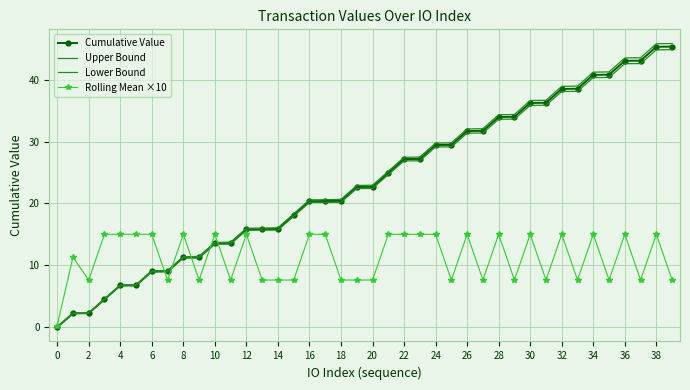

Which series has the widest spread of values?

Upper Bound